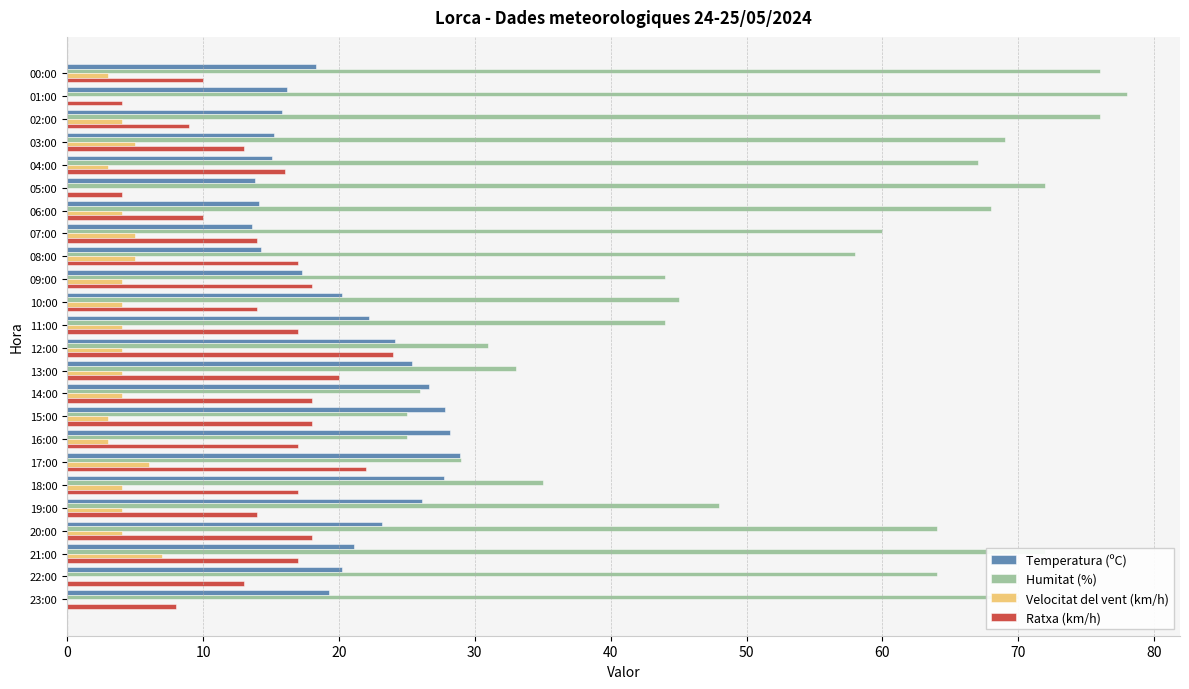

Between 14:00 and 22:00, which series saw the biggest shift?

Humitat (%)